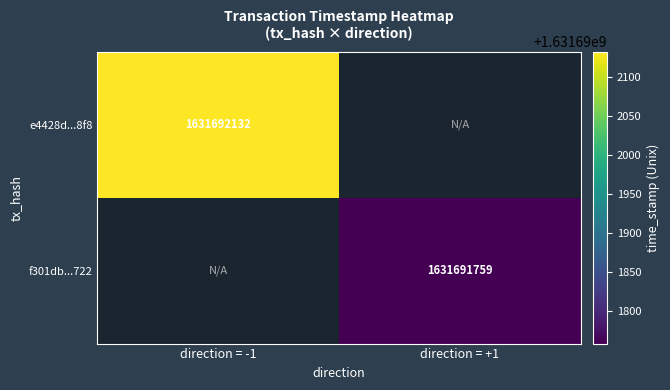

Between 0 and 1, which is larger?

1